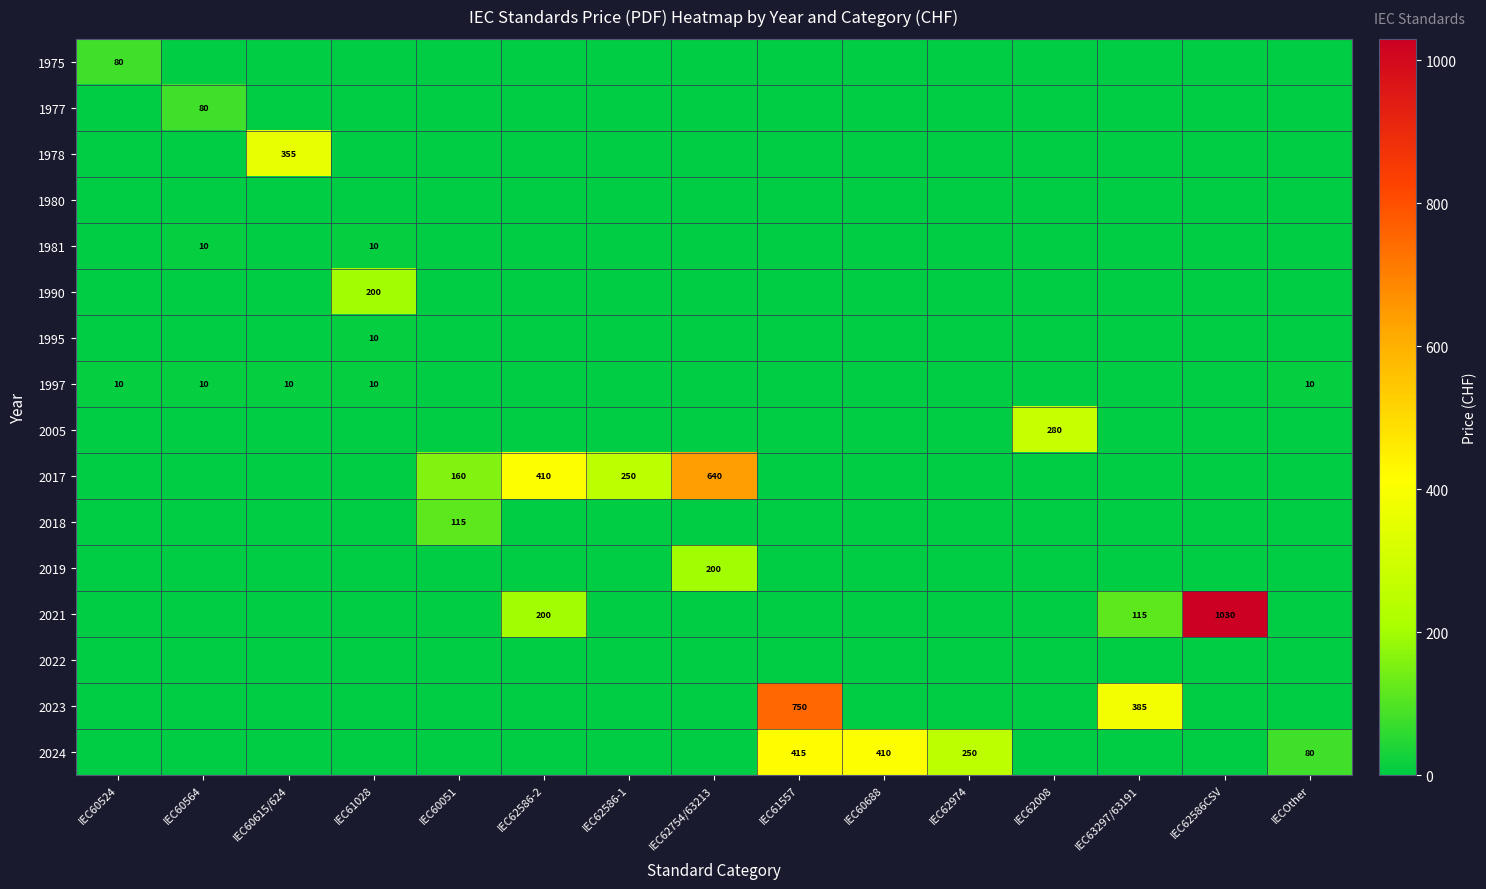

The value of 1990 at IEC61028 is 320. True or false?

False